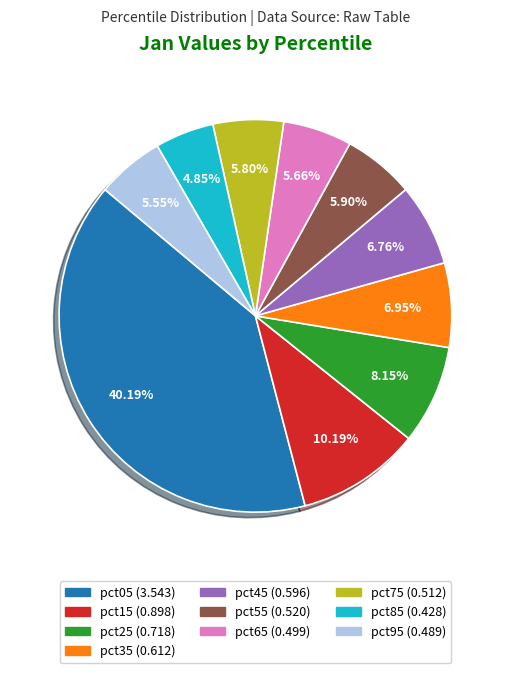

What percentage is the pct25 slice, to the nearest percent?

8%